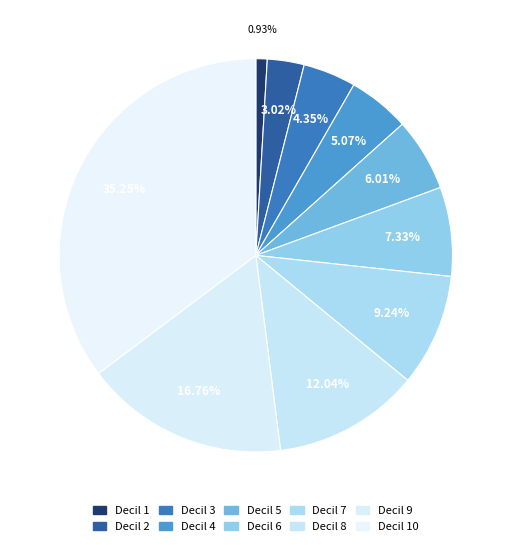

What percentage is the Decil 3 slice, to the nearest percent?

4%